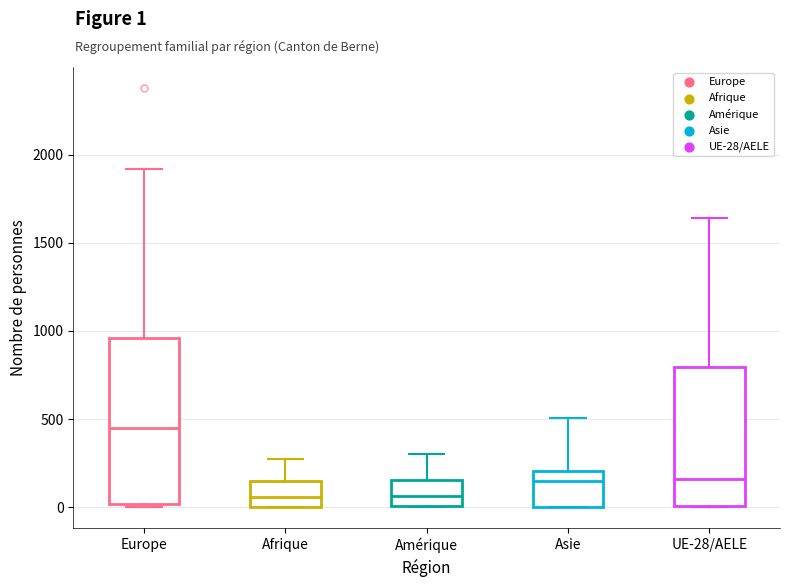

Comparing the boxes themselves (not the whiskers), which one is the tallest?

Europe